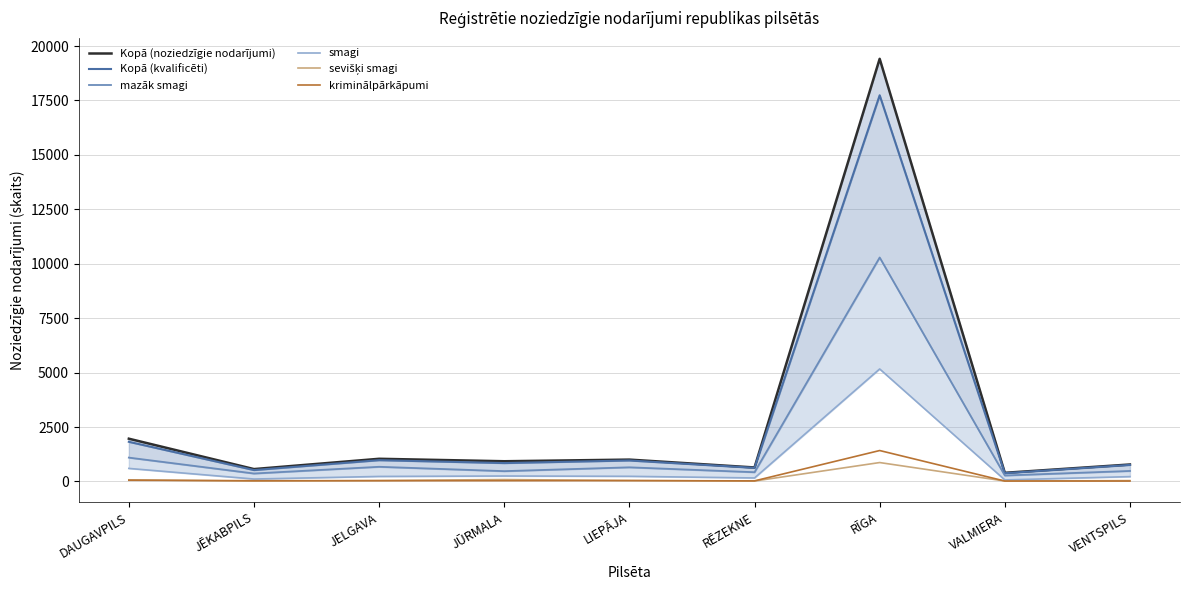

The mazāk smagi series shows 204 at JELGAVA. True or false?

False